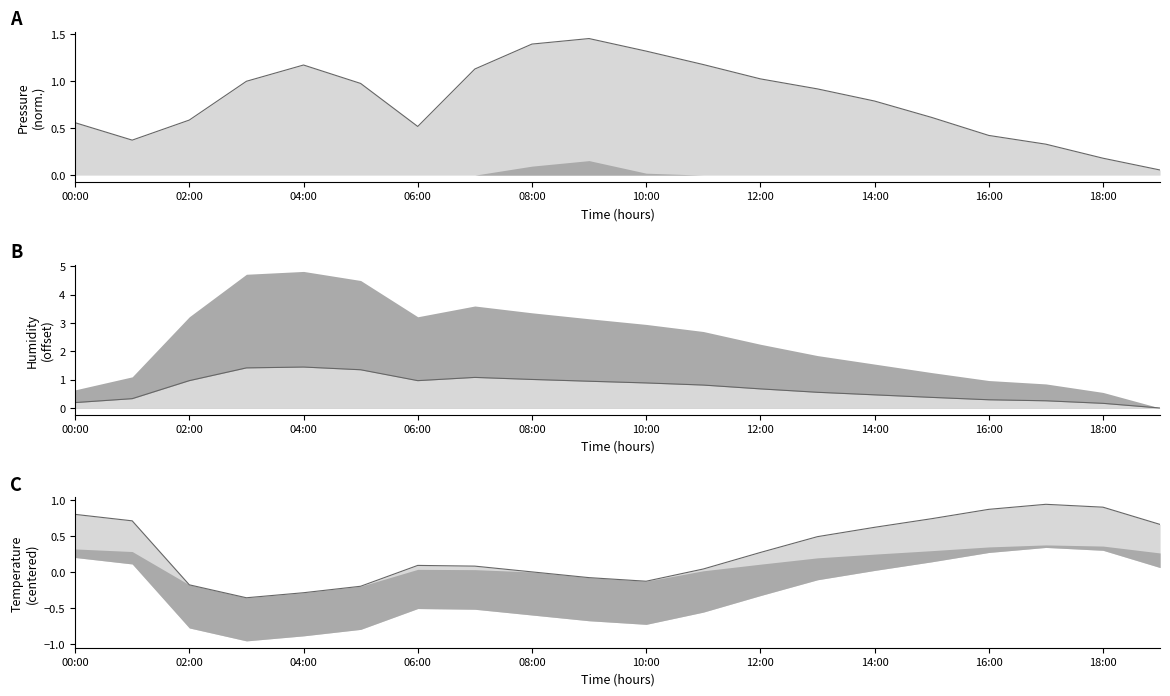

What is the spread (max minus min) of values at 15:00?

0.4